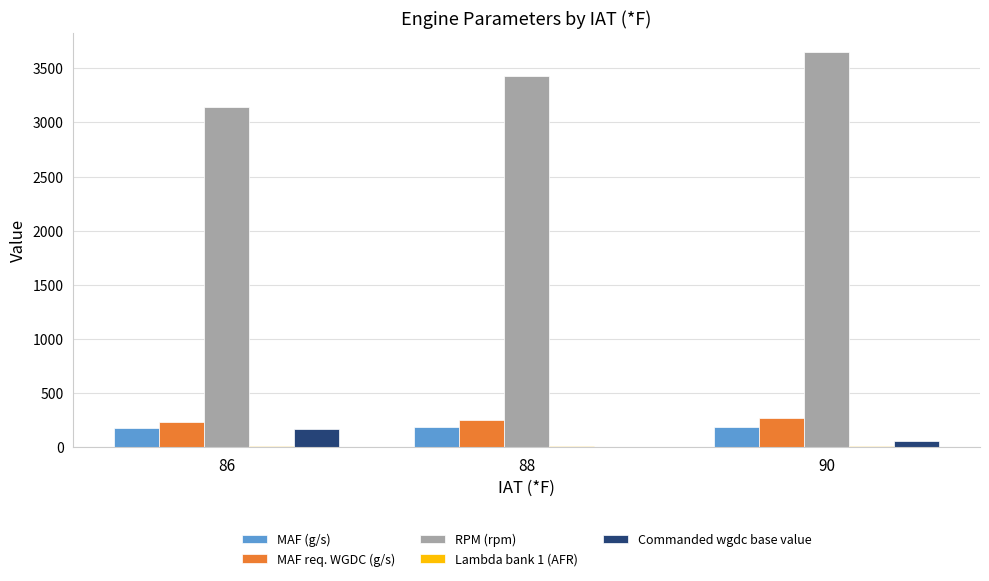

Where does the MAF (g/s) series first go above 186?

88